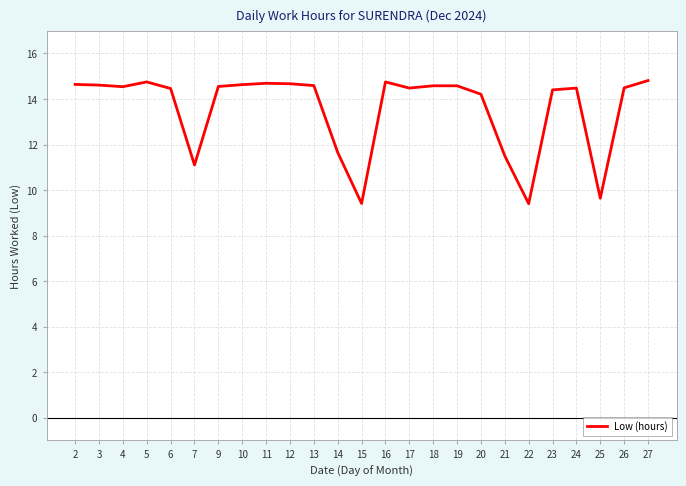

Does the chart have visible grid lines?

Yes